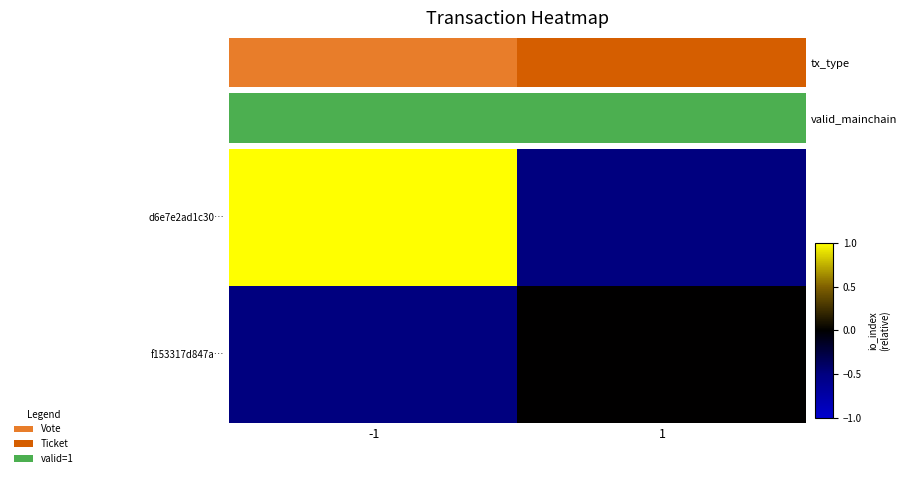

At which category is the sum across all series the highest?

-1